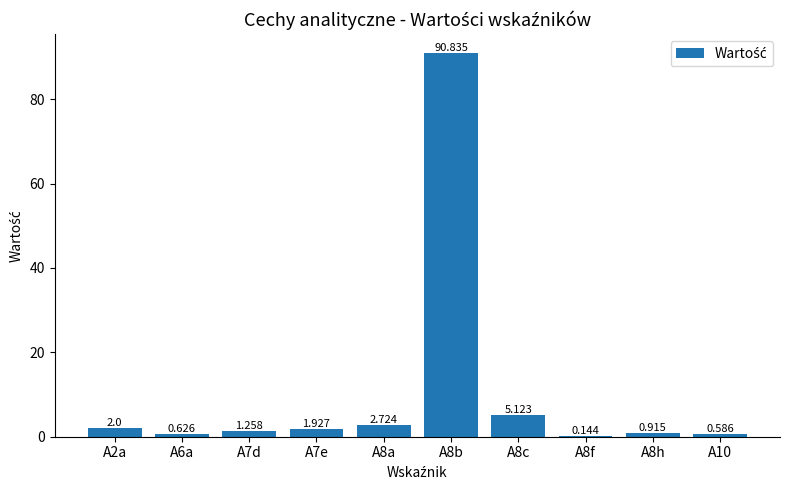

Are the bars horizontal?

No